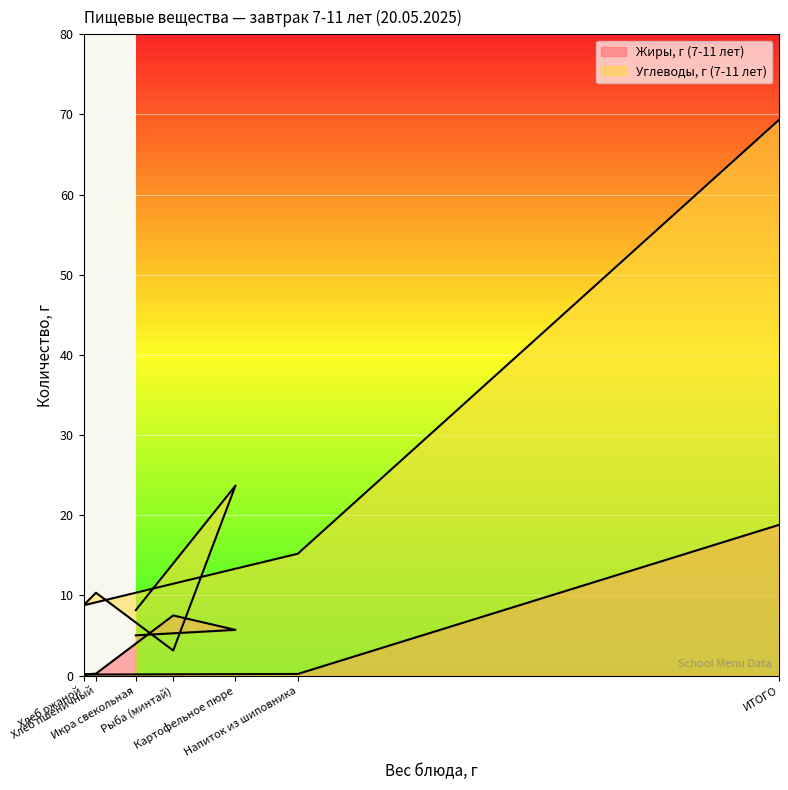

Is the value of Жиры, г (7-11 лет) at Рыба (минтай) greater than the value of Углеводы, г (7-11 лет) at Рыба (минтай)?

Yes